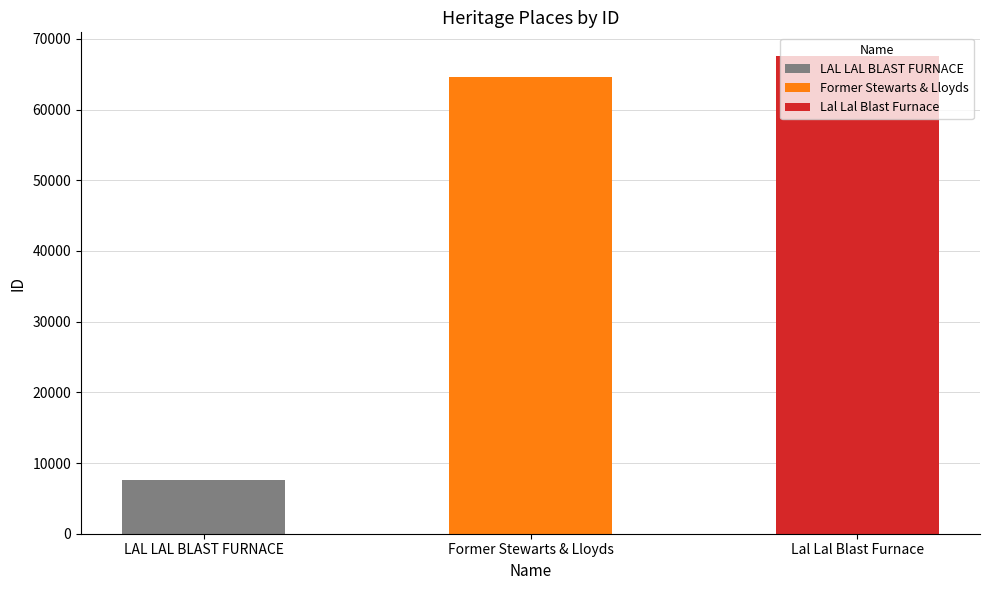

Count the number of values greater than 64548.

1